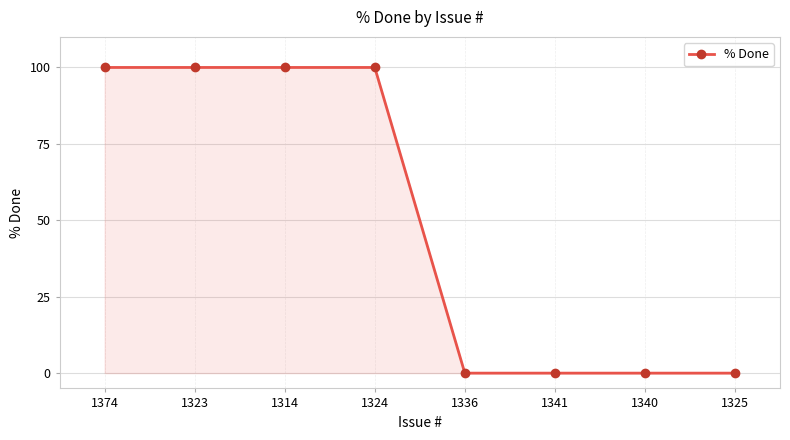

True or false: the data shows 51 at 1325.

False